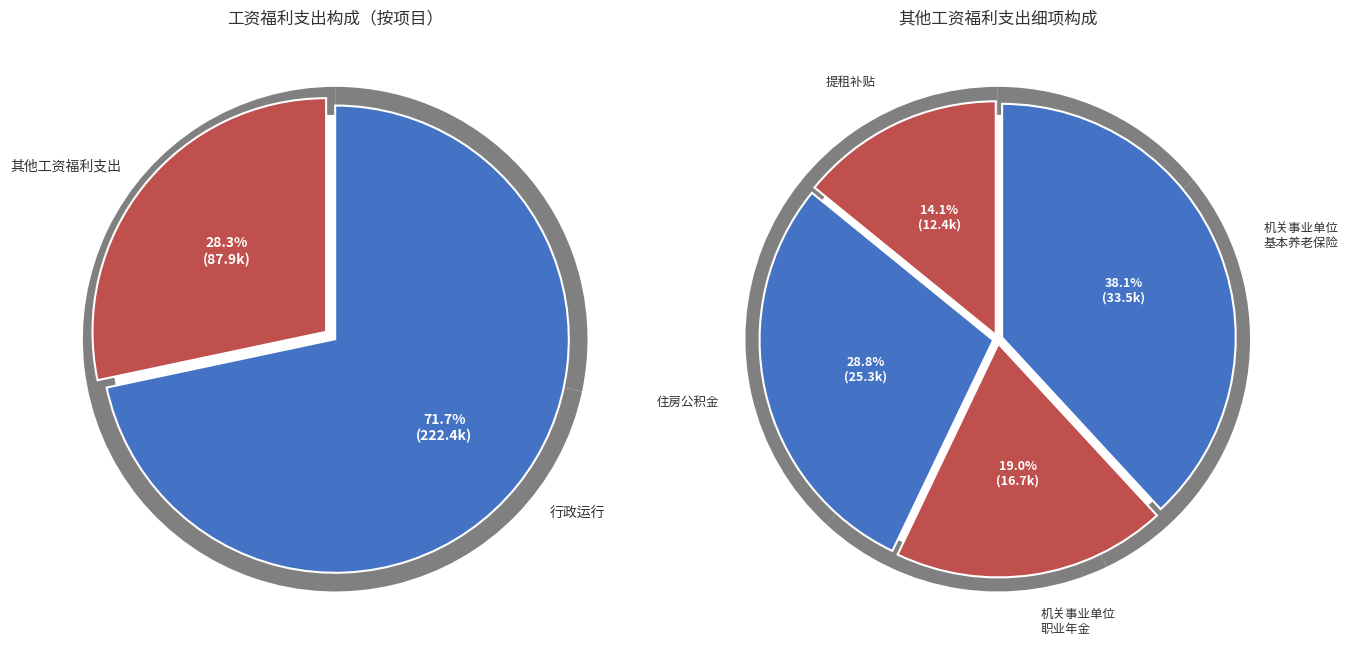

True or false: 提租补贴 accounts for 1% of the total.

False